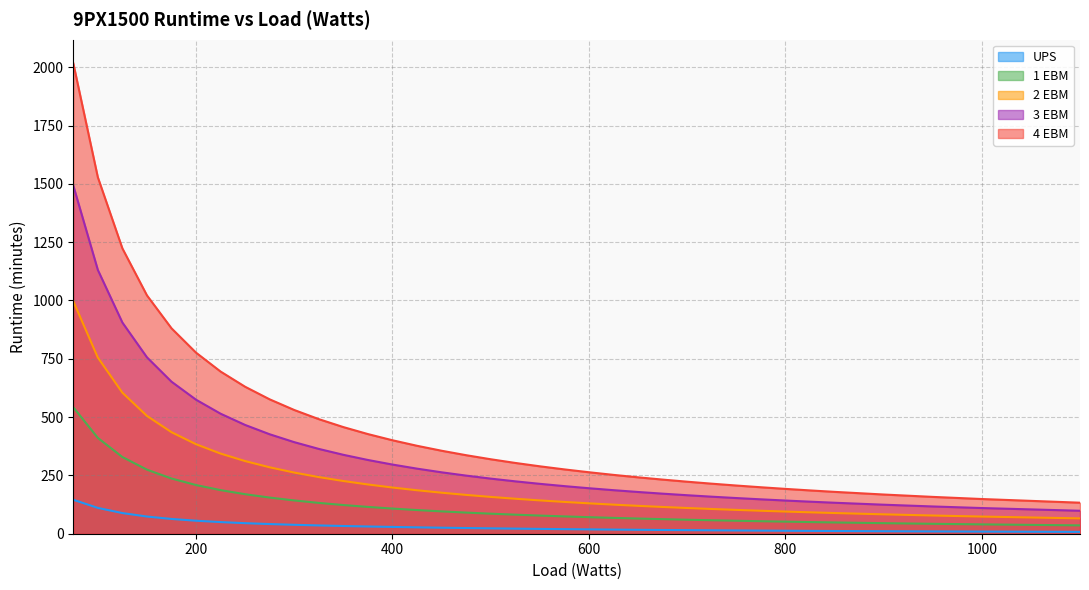

What is the smallest value displayed?

7.9